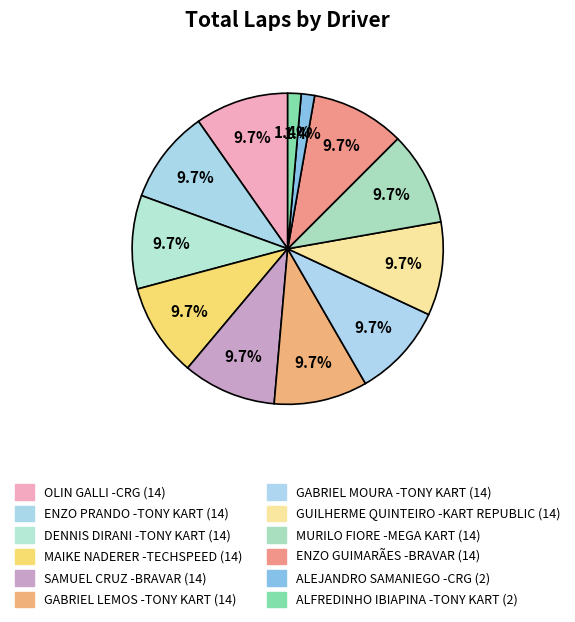

To the nearest percent, what portion does DENNIS DIRANI -TONY KART represent?

10%